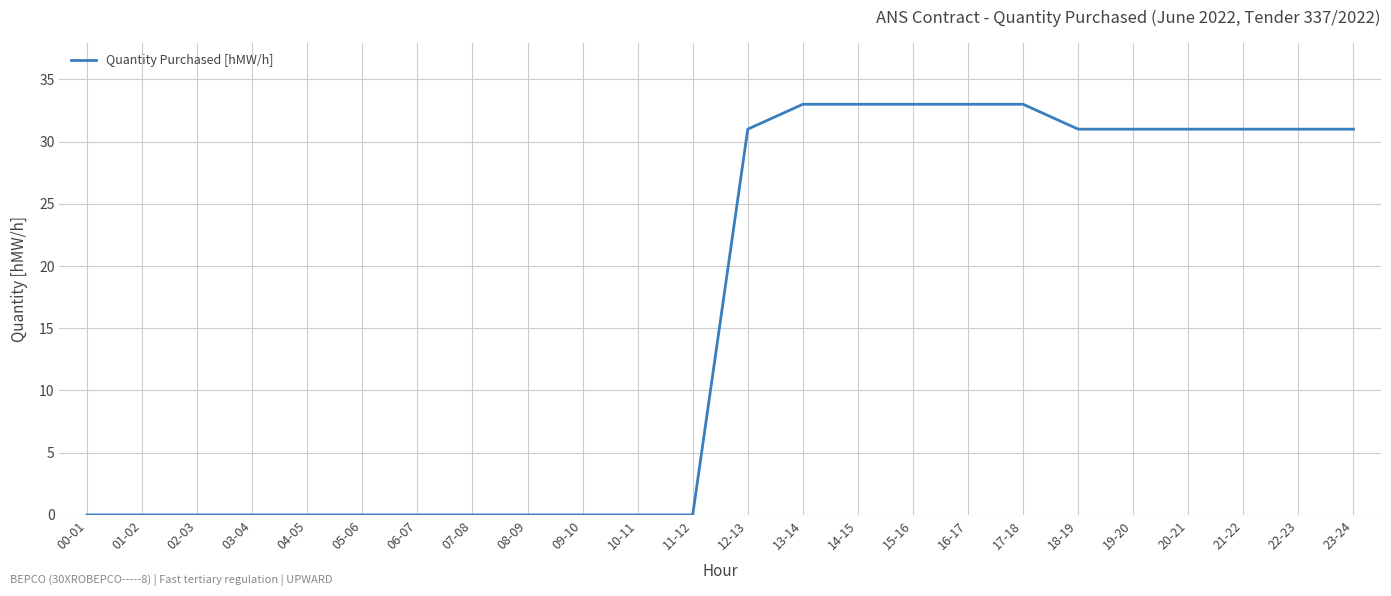

What position from the right is 05-06?

19